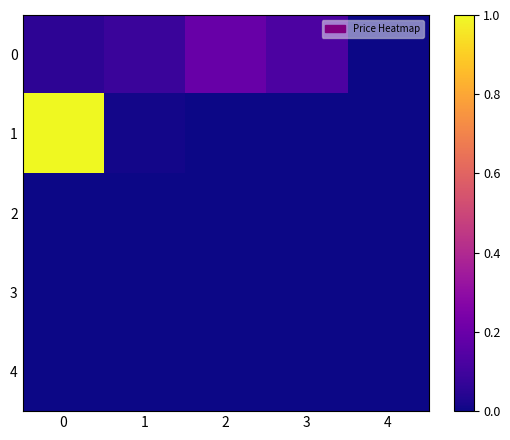

Reading left to right, what are all the values shown in this chart?

0: 0=0.1	1=0.1	2=0.2	3=0.1	4=0.0
1: 0=1.0	1=0.0	2=0.0	3=0.0	4=0.0
2: 0=0.0	1=0.0	2=0.0	3=0.0	4=0.0
3: 0=0.0	1=0.0	2=0.0	3=0.0	4=0.0
4: 0=0.0	1=0.0	2=0.0	3=0.0	4=0.0